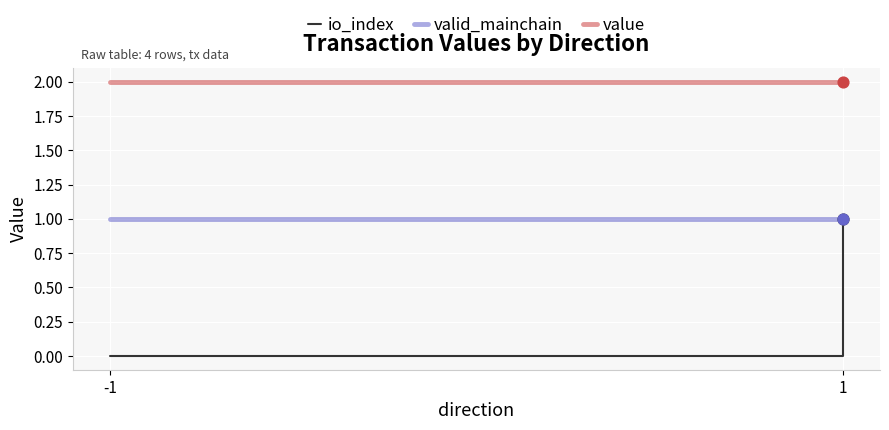

Which series has the largest total across all categories?

value